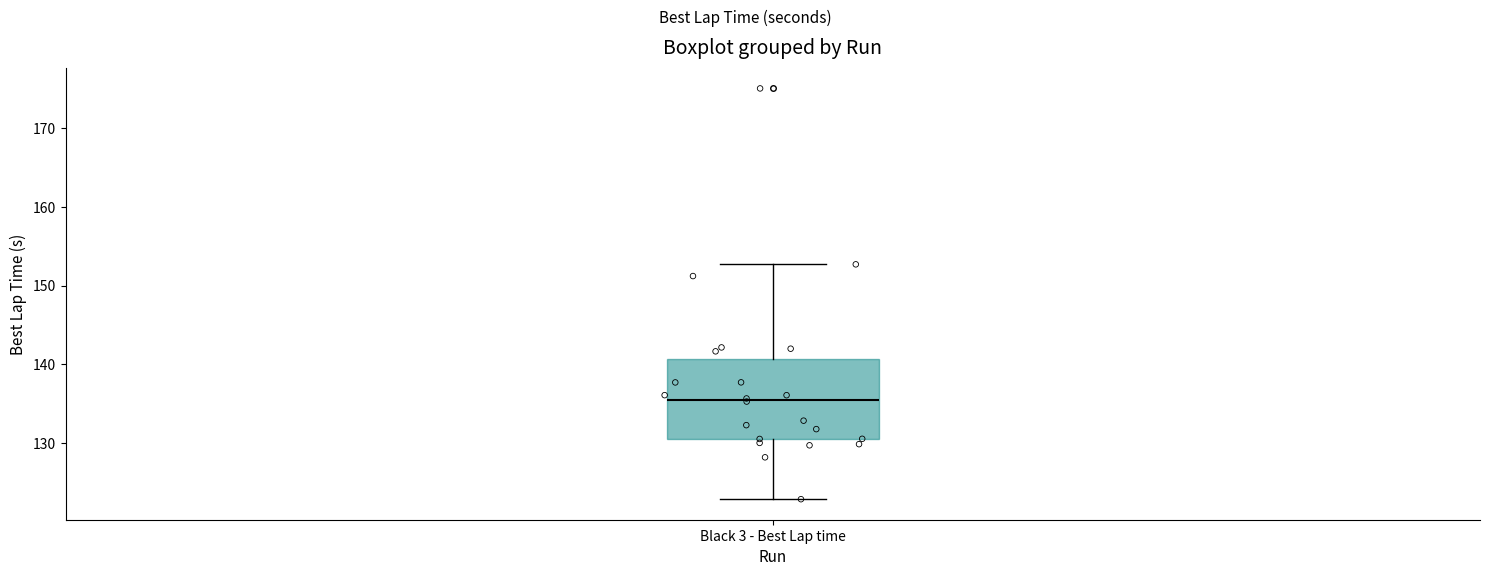

Read this box plot against the y-axis: the position of the median line, the range covered by the box, and the ends of both whiskers. The values are not printed on the chart, so give them approximately, as read against the axis.

median 135, box 131 to 141, whiskers 123 to 153